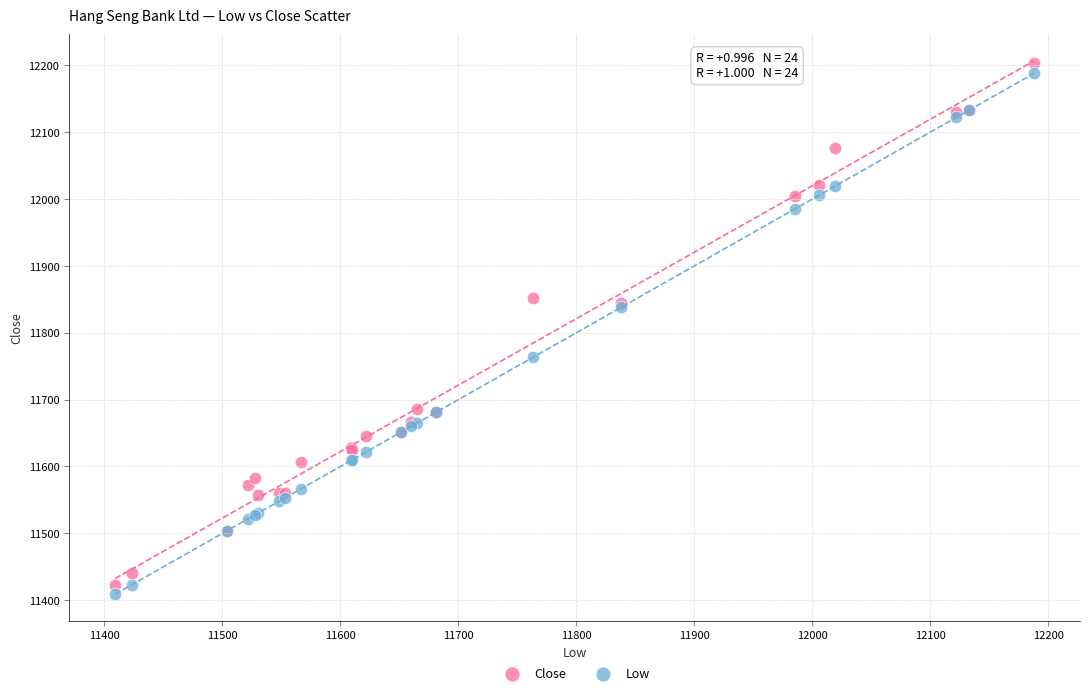

What is the X range (max minus min) for the scatter plot?

779